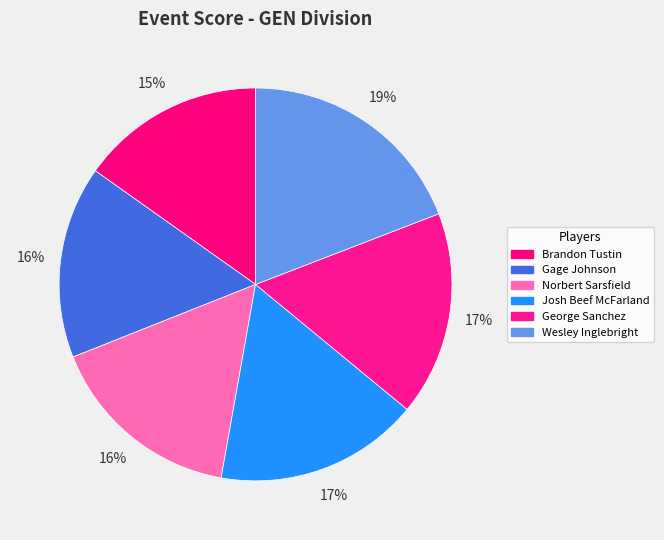

The Brandon Tustin slice represents 15% of the pie. True or false?

True